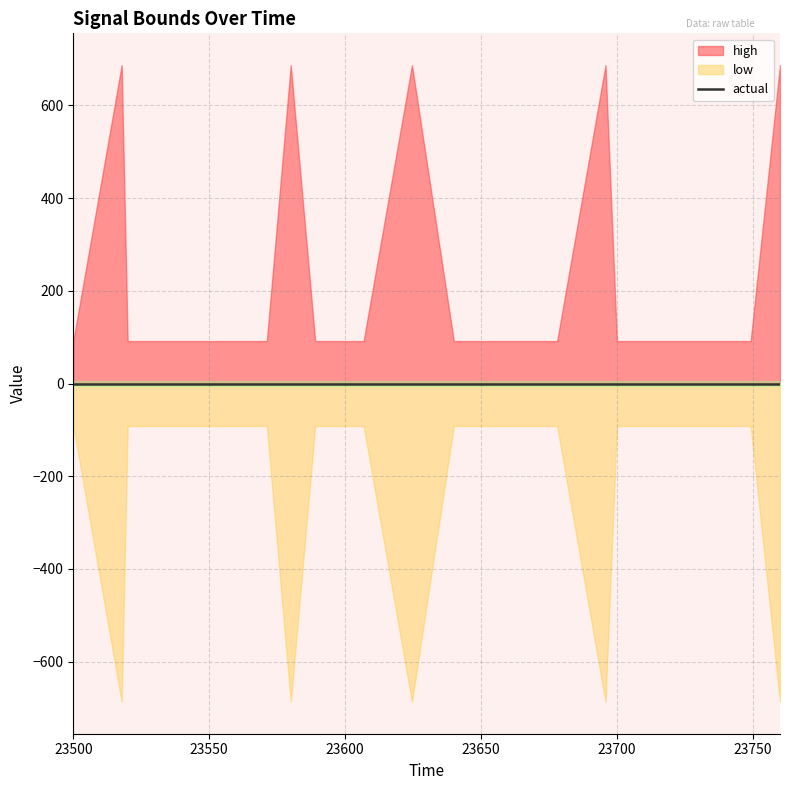

Is it true that low equals -19.5 at 0?

False